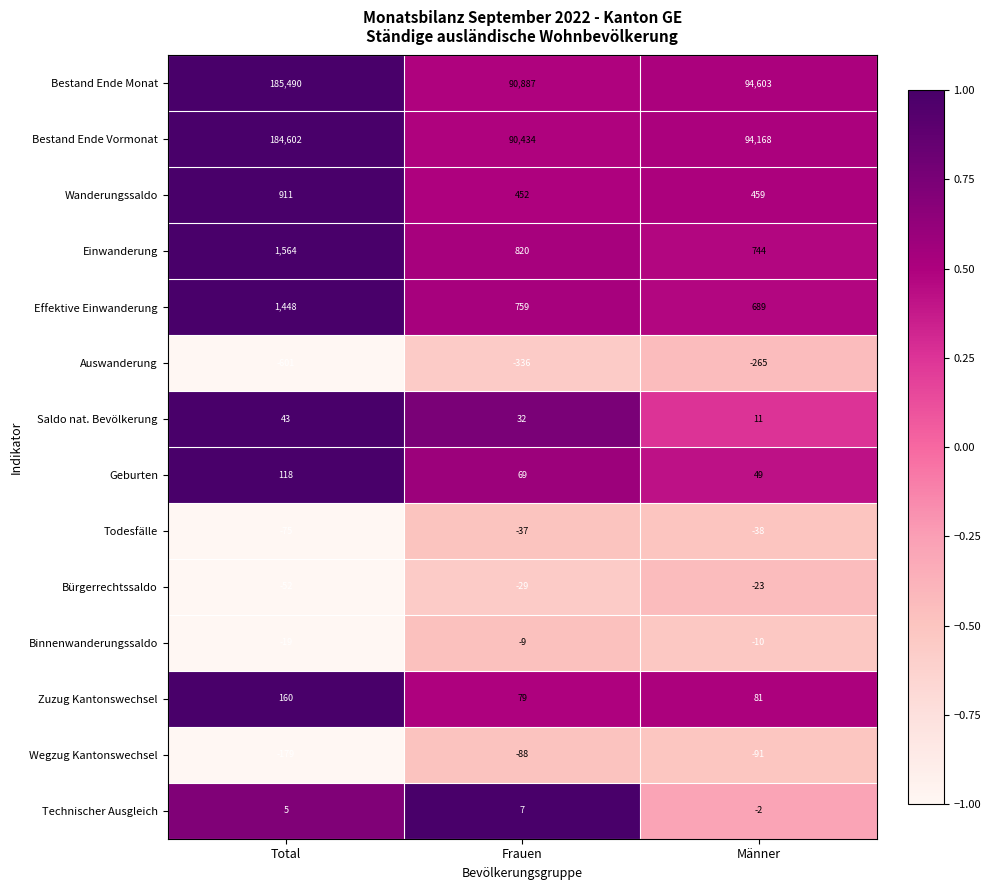

List the series in order of their peak value, lowest first.

Auswanderung, Wegzug Kantonswechsel, Todesfälle, Bürgerrechtssaldo, Binnenwanderungssaldo, Technischer Ausgleich, Saldo nat. Bevölkerung, Geburten, Zuzug Kantonswechsel, Wanderungssaldo, Effektive Einwanderung, Einwanderung, Bestand Ende Vormonat, Bestand Ende Monat